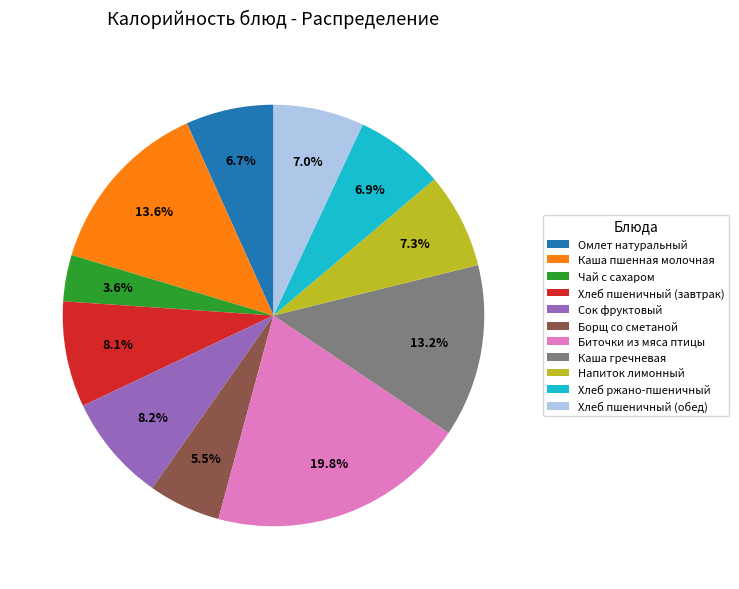

Which has a higher value, Борщ со сметаной or Чай с сахаром?

Борщ со сметаной